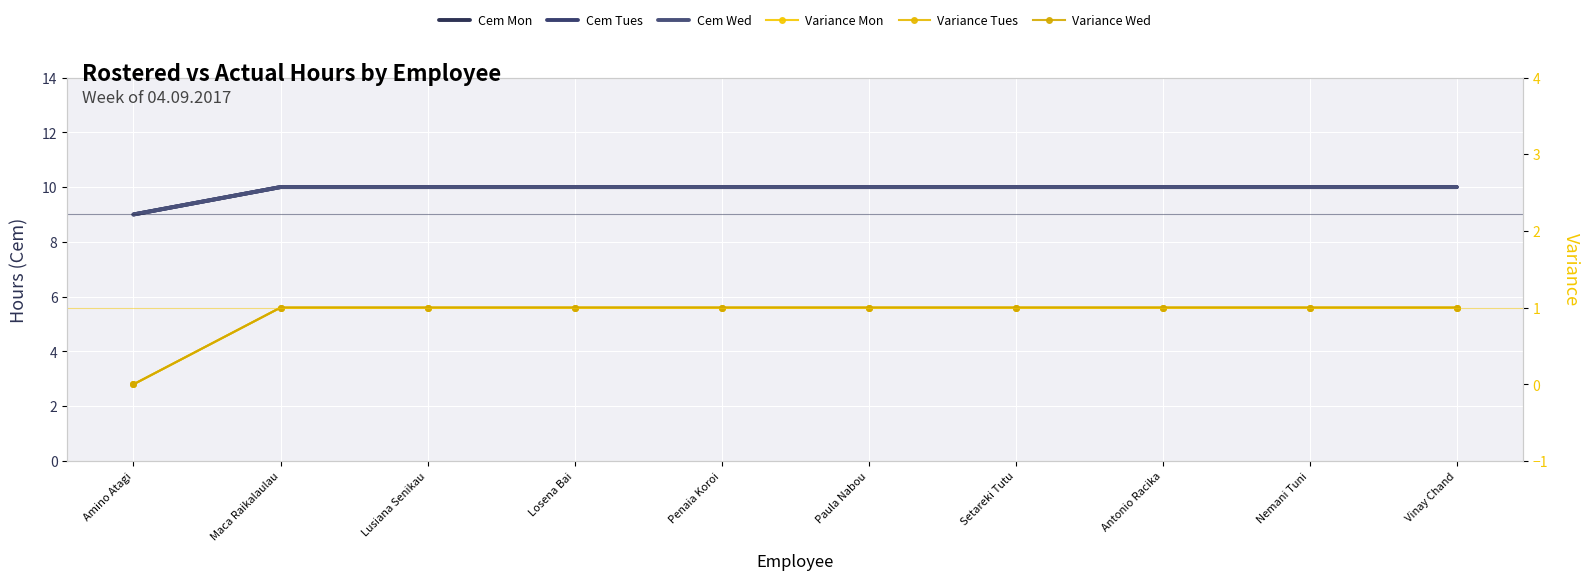

True or false: Cem Wed has a value of 5 at Losena Bai.

False